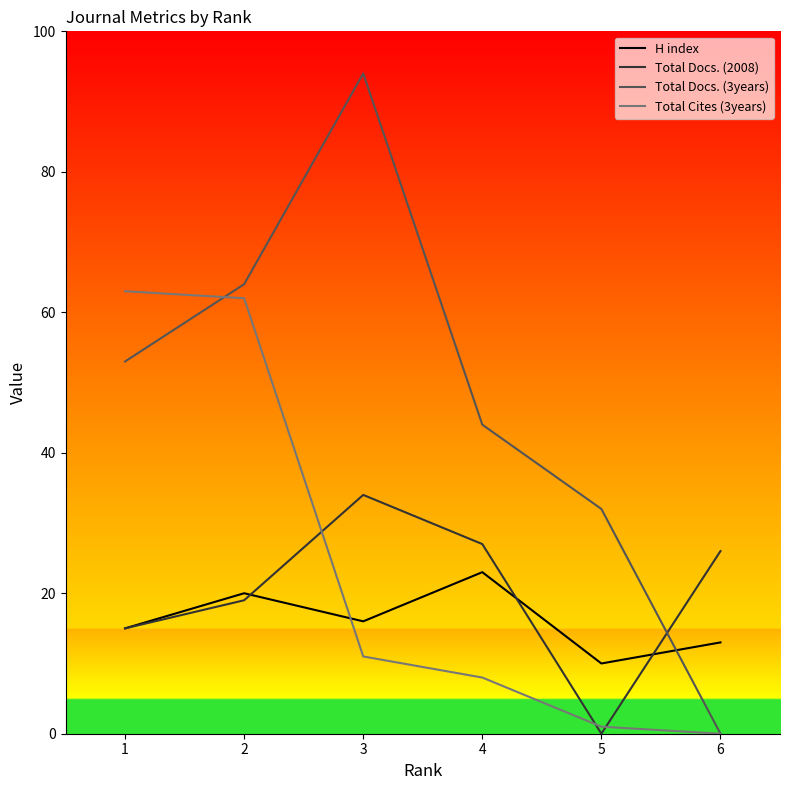

True or false: Total Docs. (3years) has a value of 64 at 2.

True